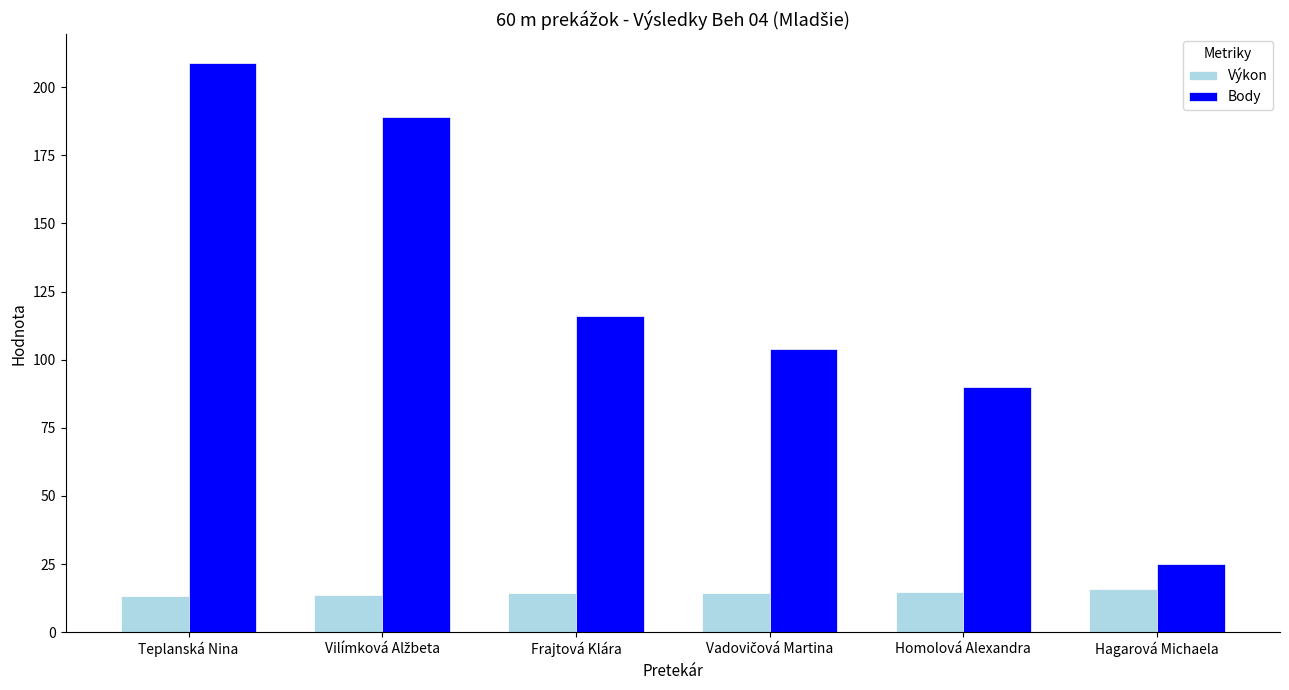

What is the sum of all Výkon values?

86.5